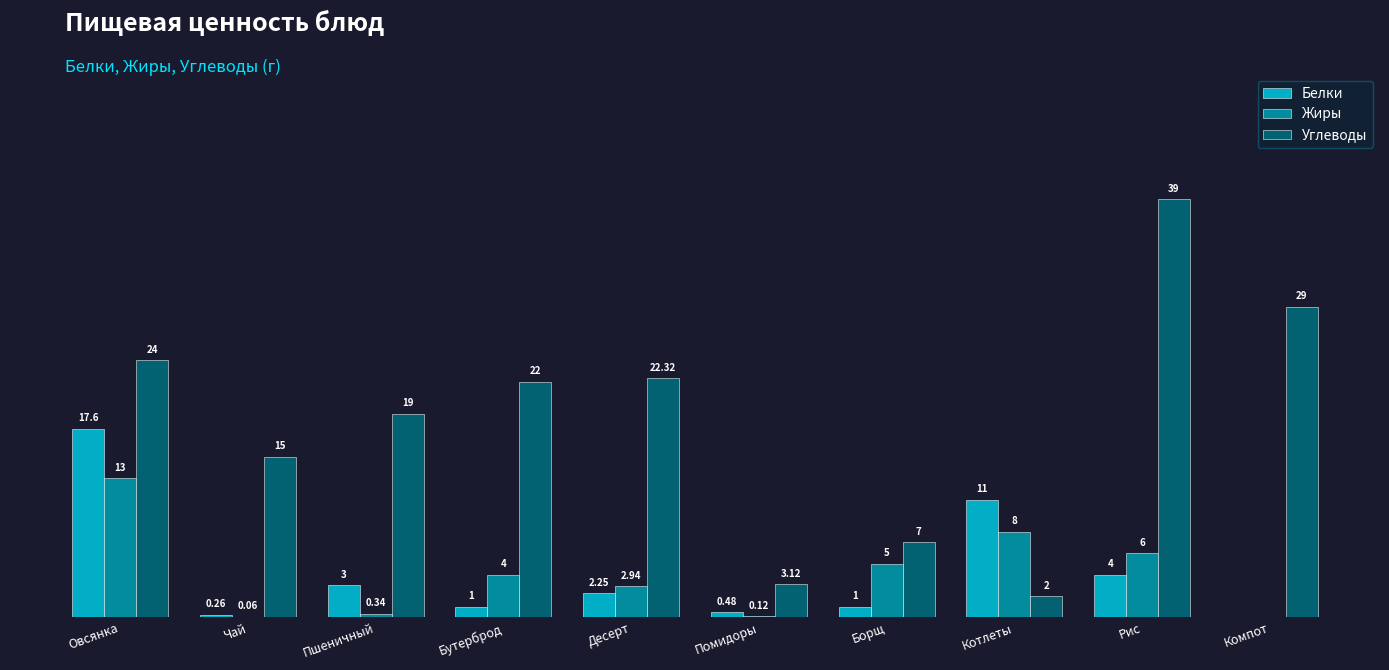

Are the bars horizontal?

No